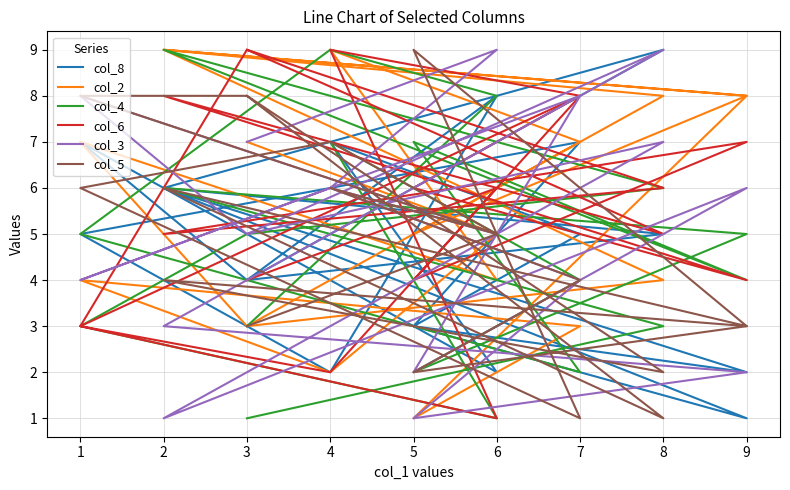

At which category does col_5 reach its first local peak?

2